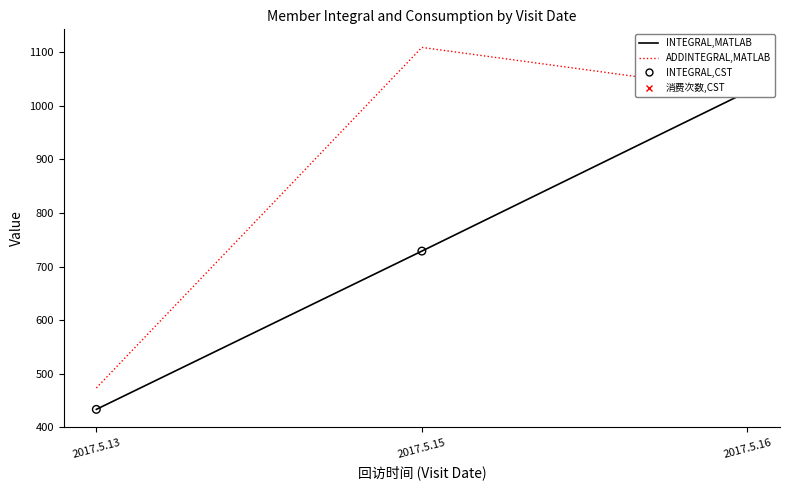

At which category is the sum across all series the highest?

2017.5.16